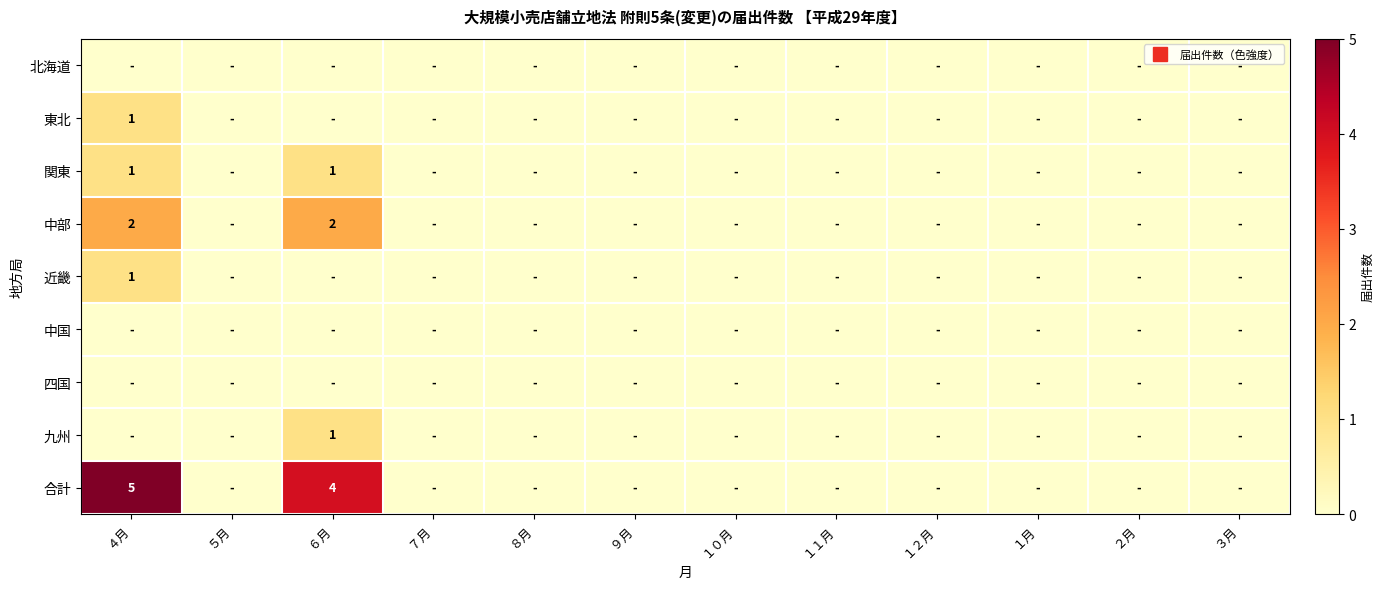

What is the total value across all series at ４月?

10